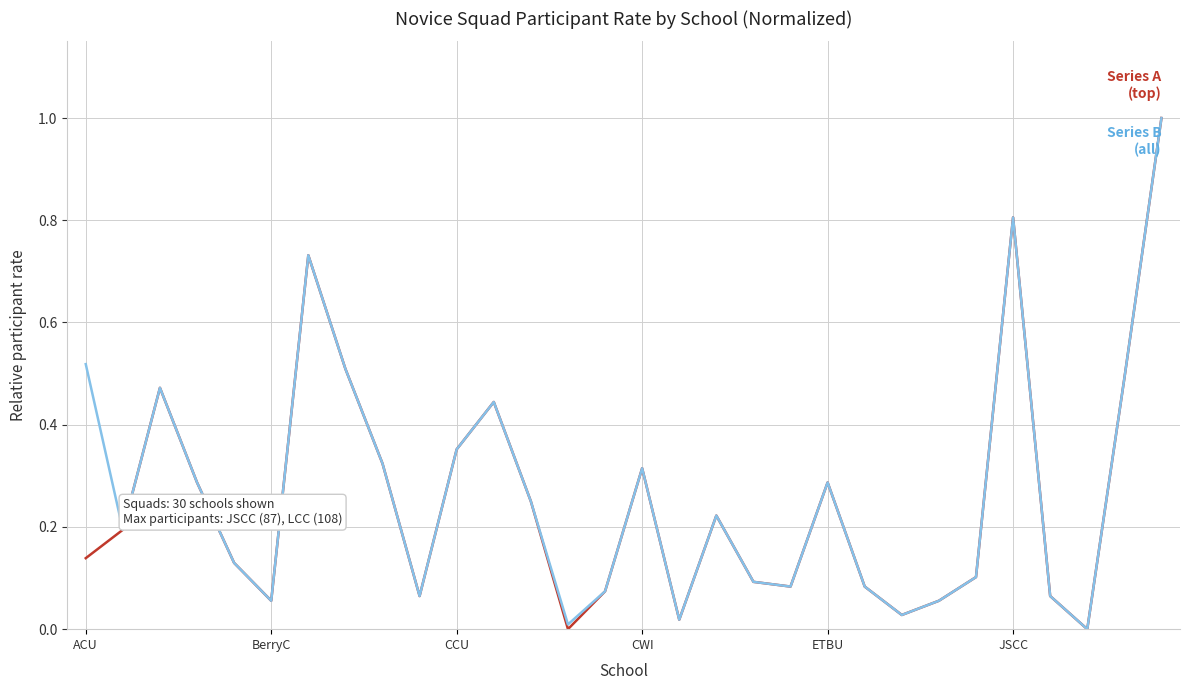

What is the greatest value displayed?

1.0